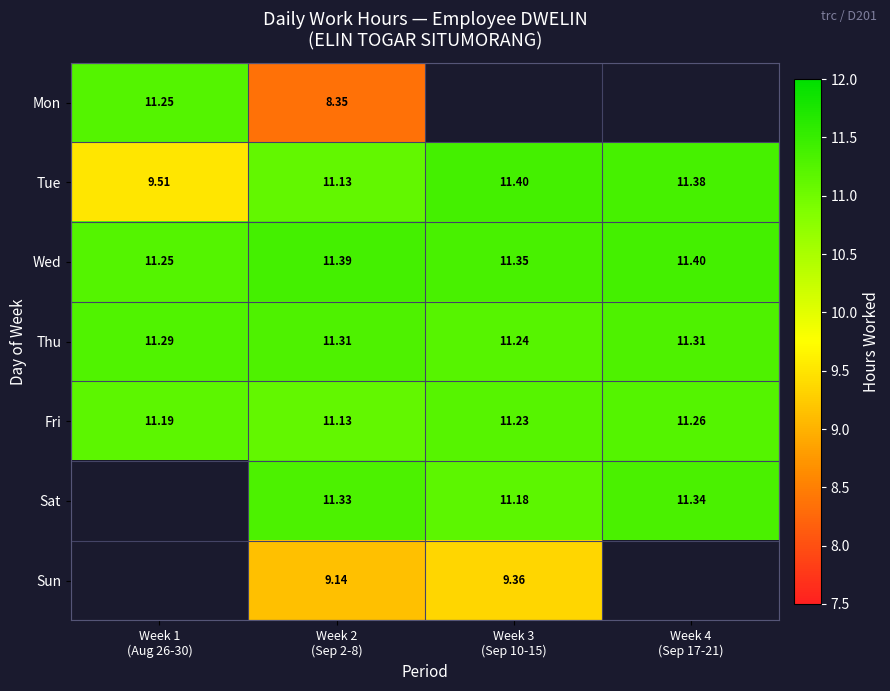

Between Week 4
(Sep 17-21) and Week 1
(Aug 26-30), which is larger?

Week 1
(Aug 26-30)